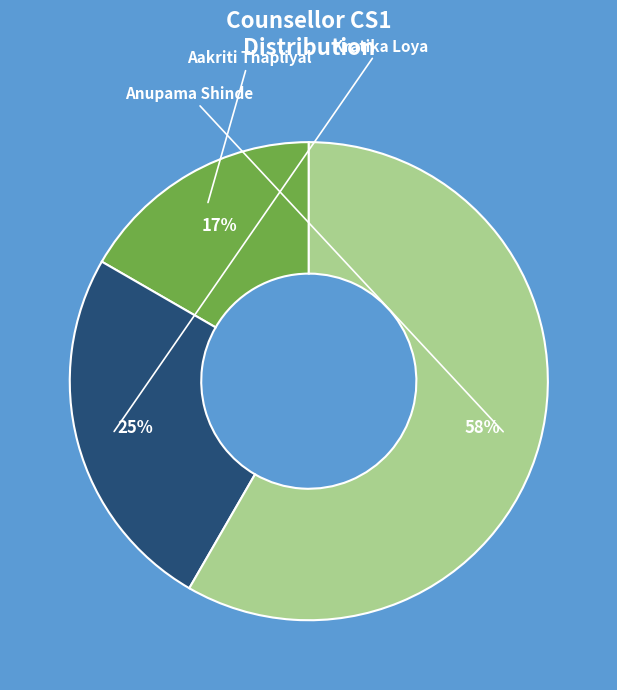

Does any single category account for the majority?

Yes